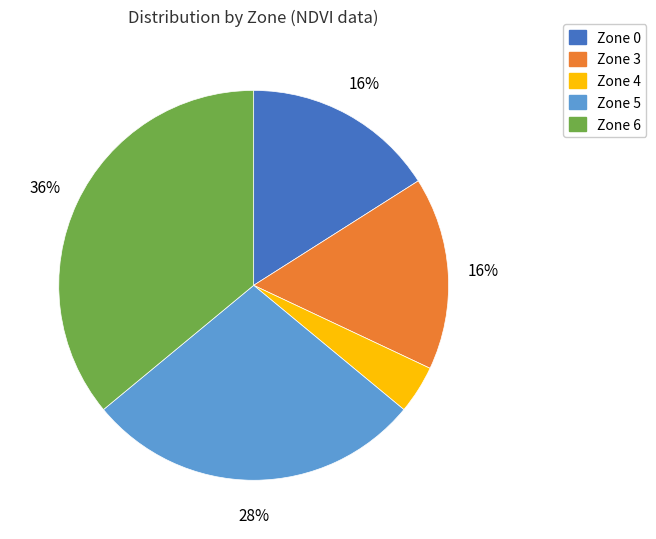

How many slices are in this pie chart?

5